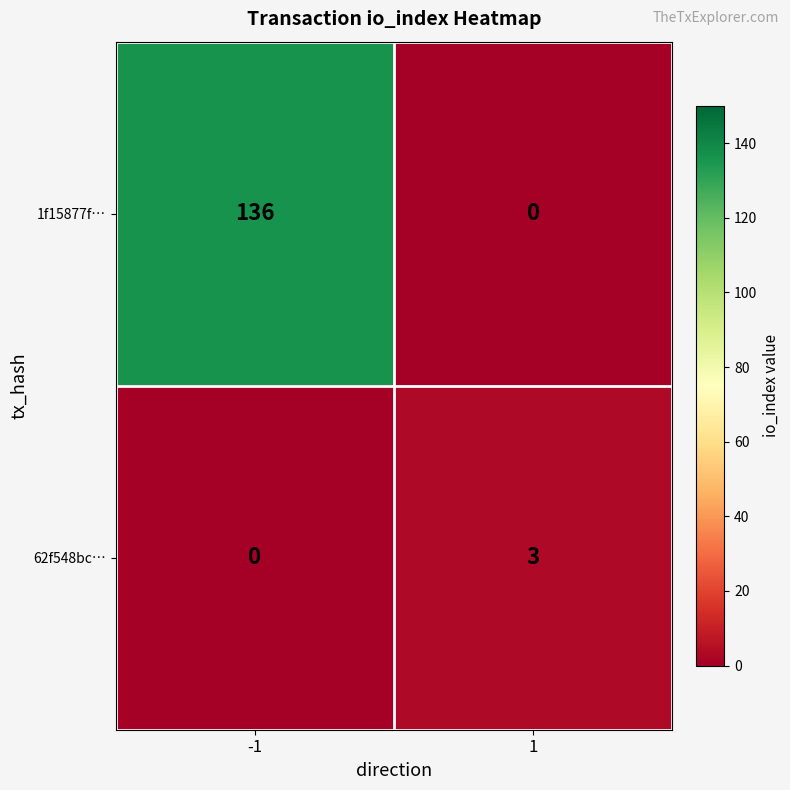

What is the total value across all series at -1?

136